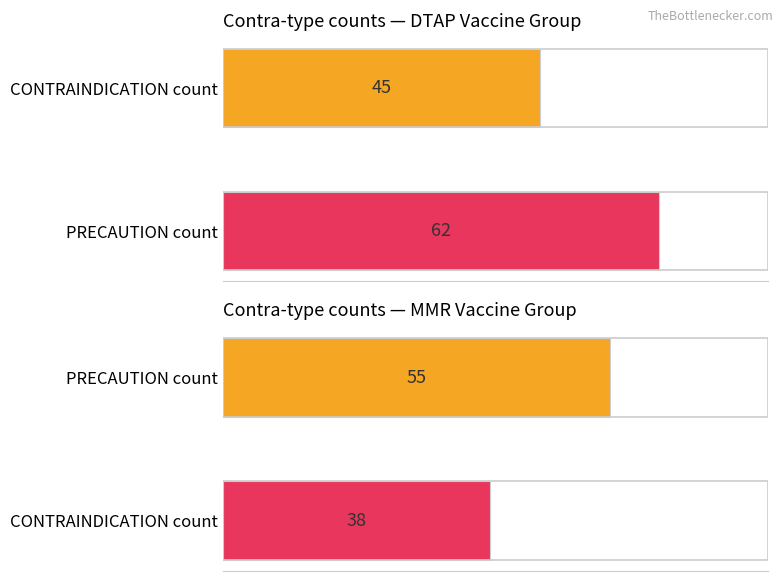

What is the total value across all series at DTAP?

107